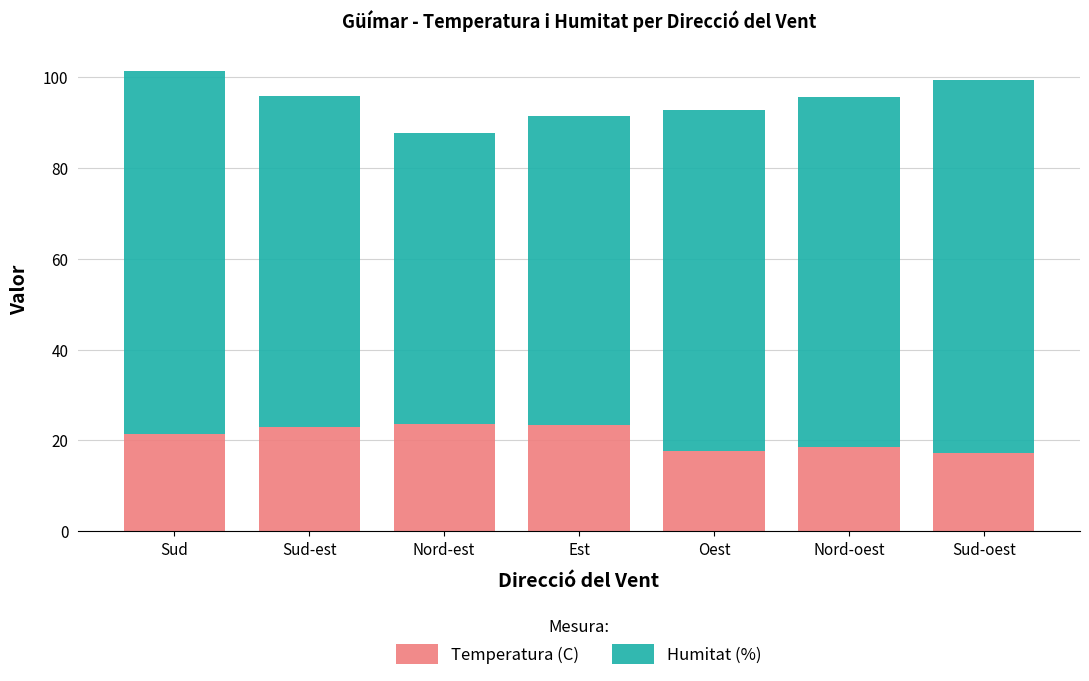

What are all the series names shown in the legend?

Temperatura (C), Humitat (%)